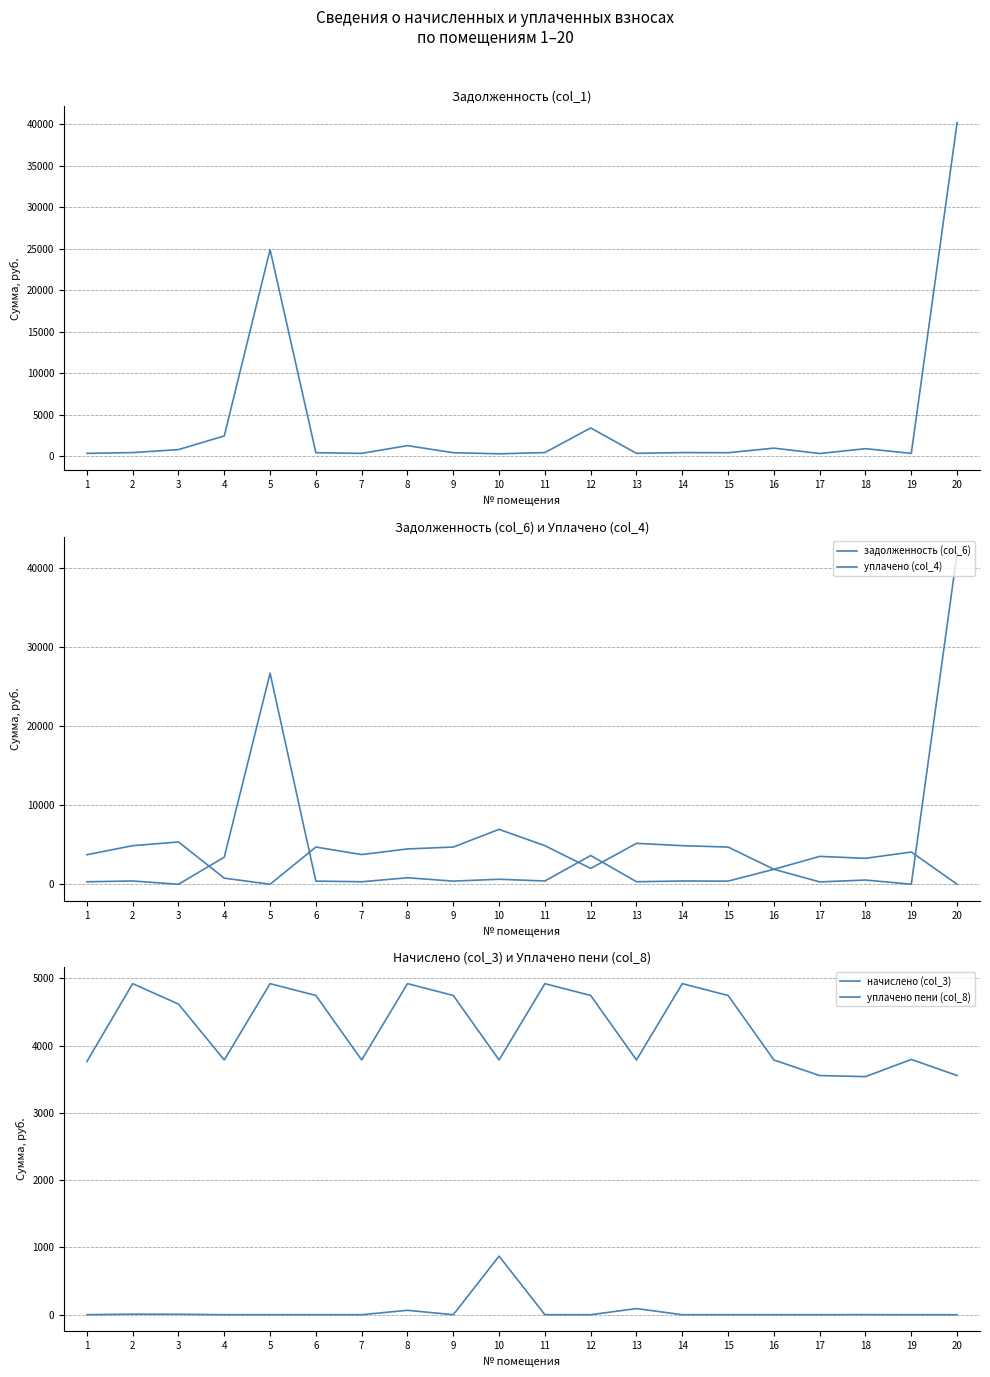

What is the difference between the second highest and minimum values in the уплачено (col_4) series?

5350.8